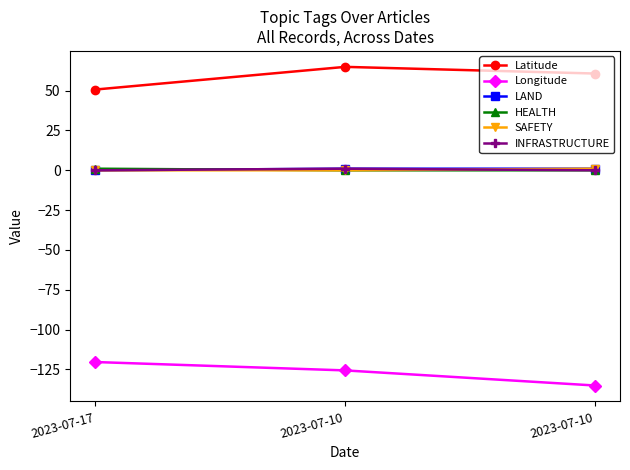

At which label does INFRASTRUCTURE reach its peak?

2023-07-10